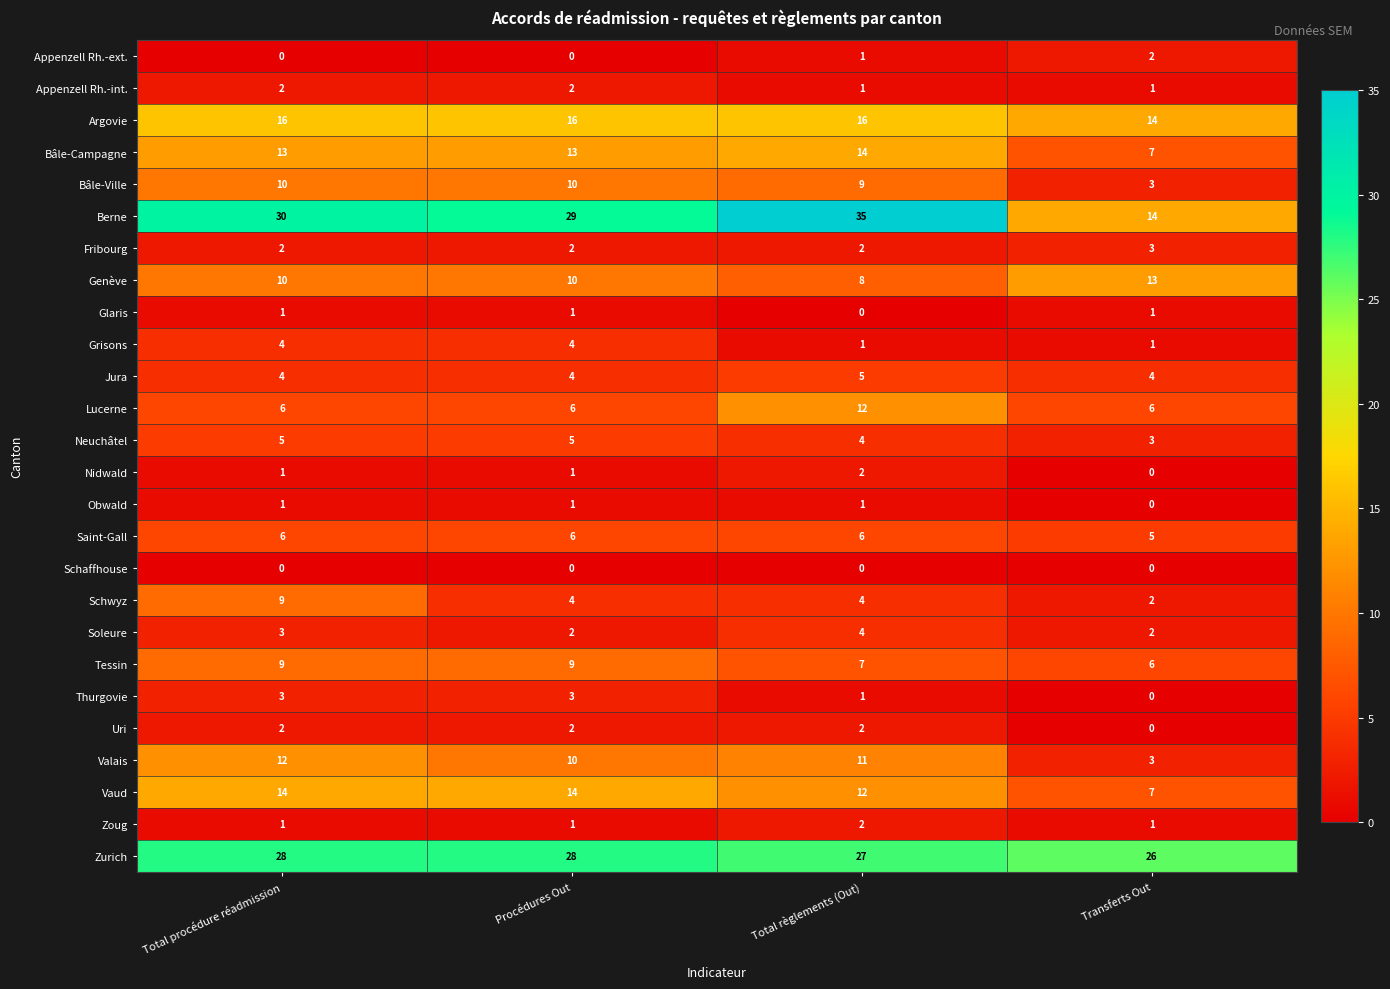

The Jura series shows 5 at Total règlements (Out). True or false?

True